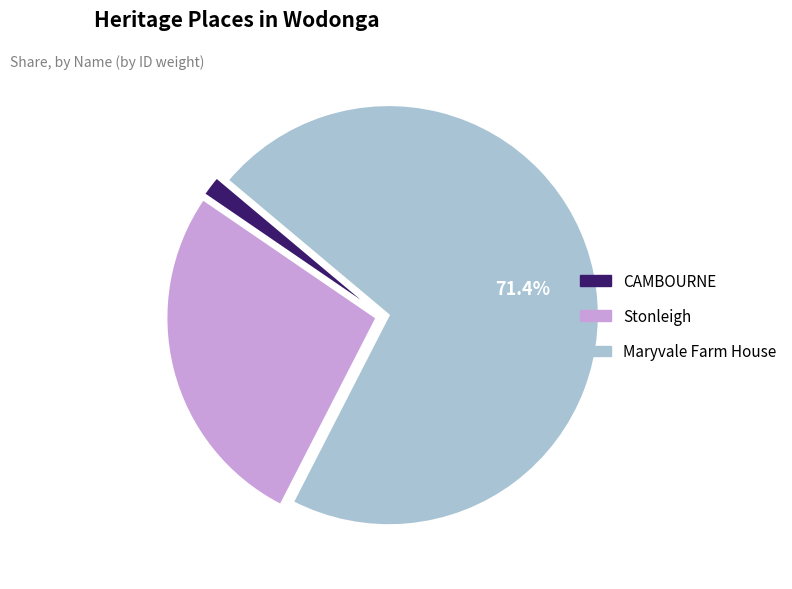

Which slice is the smallest?

CAMBOURNE